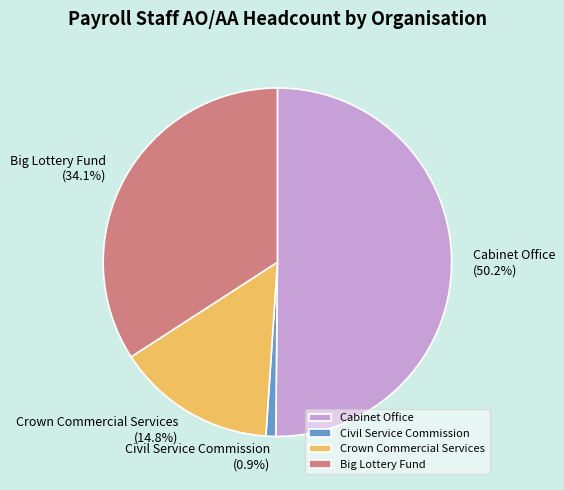

What is the largest slice in the pie chart?

Cabinet Office